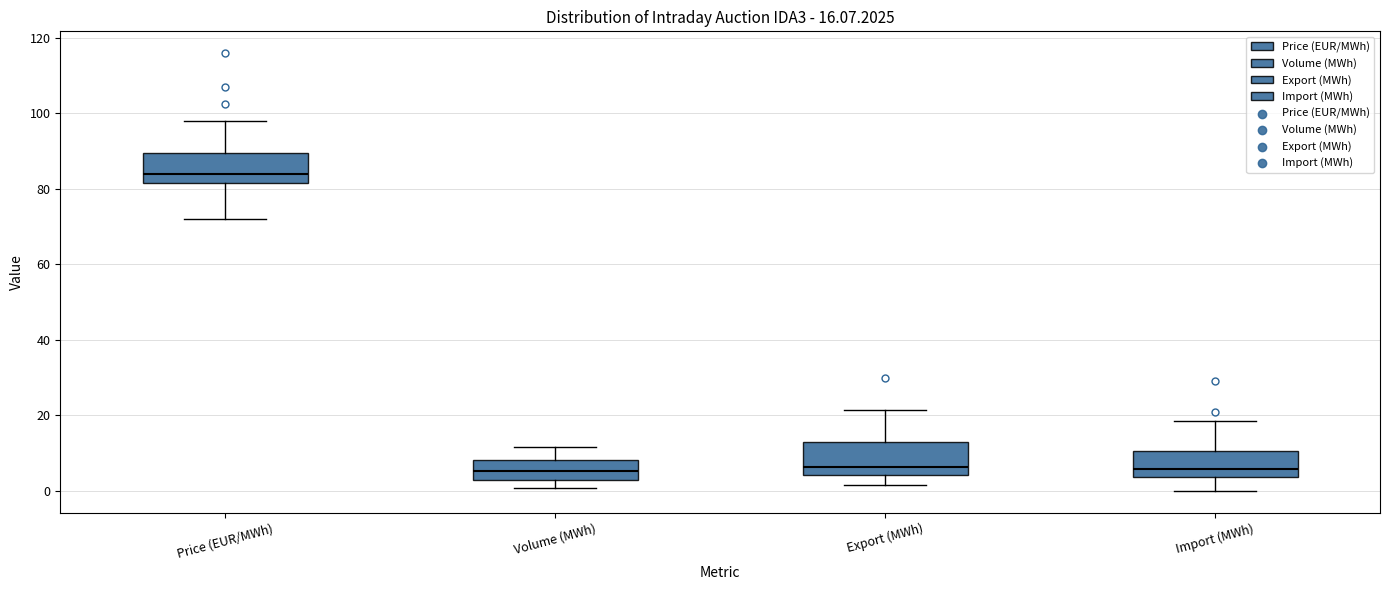

Which box's median line is the highest?

Price (EUR/MWh)